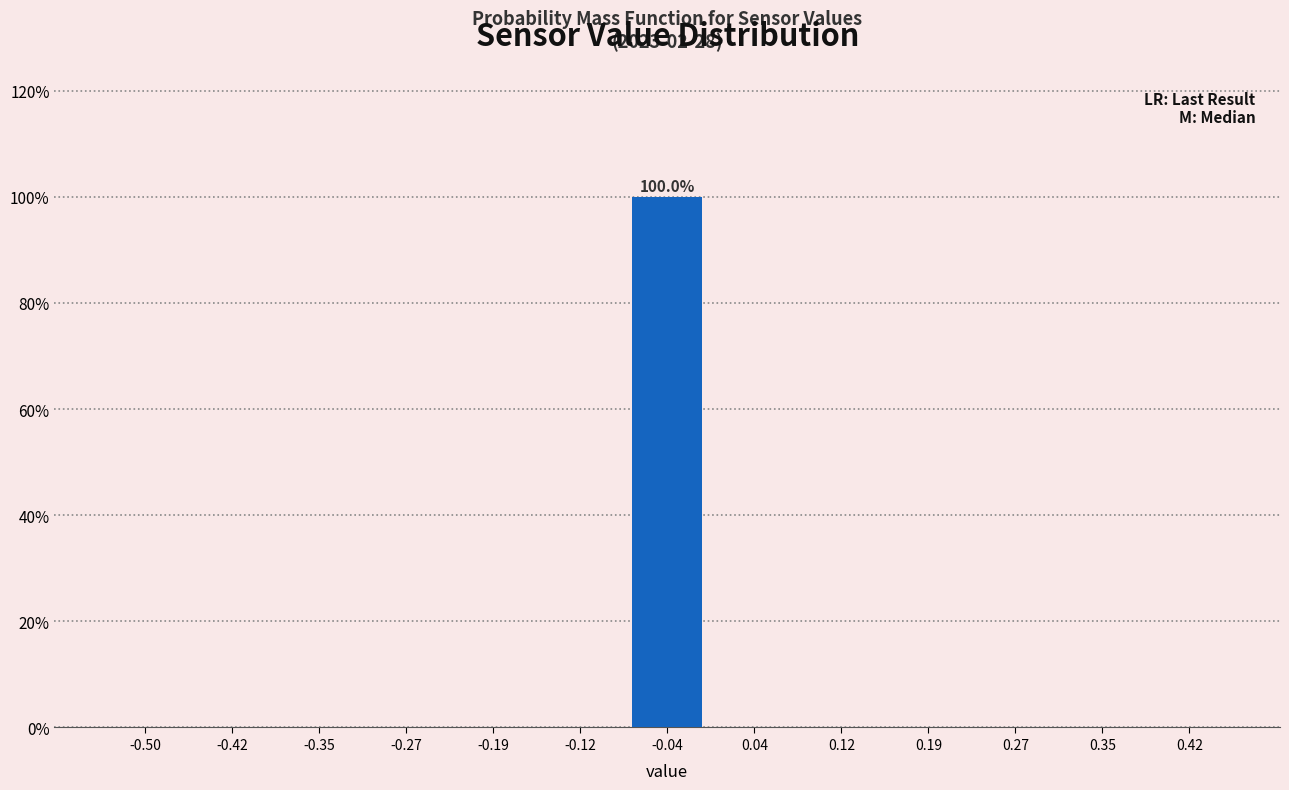

Reading left to right, list all the values displayed in this chart.

-0.50=0	-0.42=0	-0.35=0	-0.27=0	-0.19=0	-0.12=0	-0.04=100	0.04=0	0.12=0	0.19=0	0.27=0	0.35=0	0.42=0